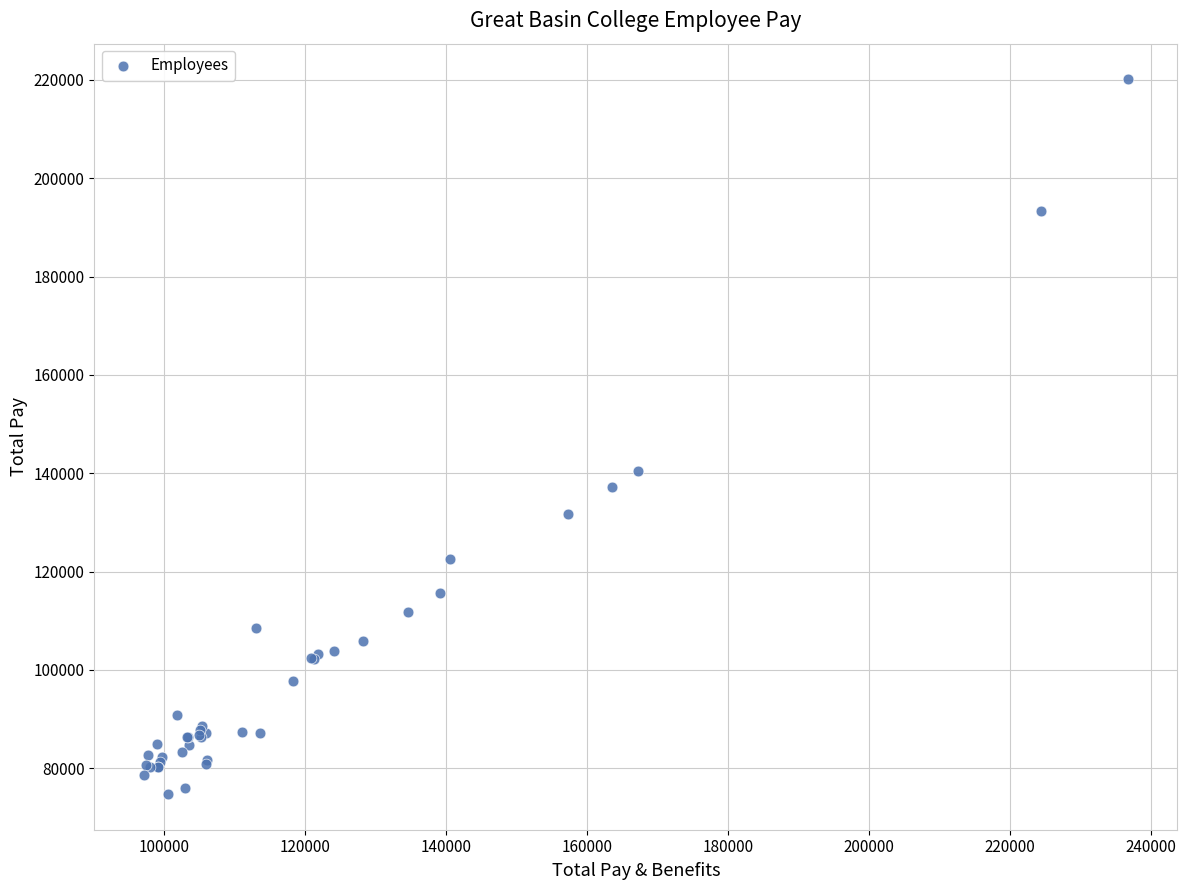

What Y value in the scatter plot is closest to 147433?

140425.0